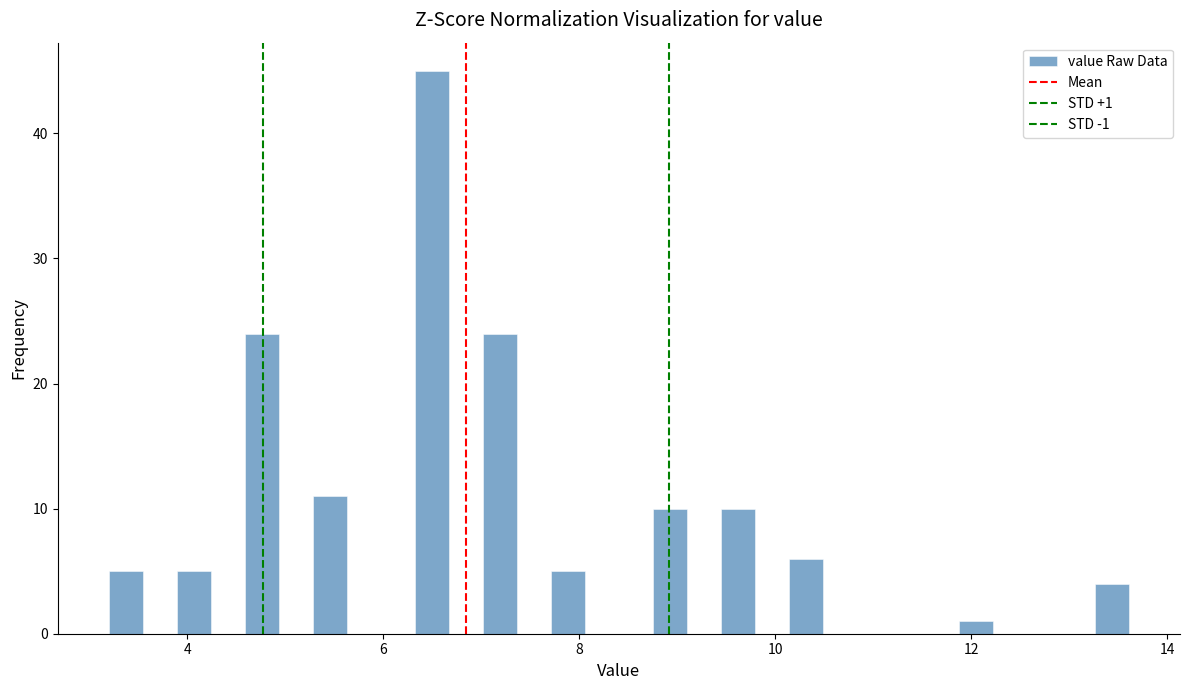

Read against the x-axis, roughly where is the centre of the tallest bar?

6.4